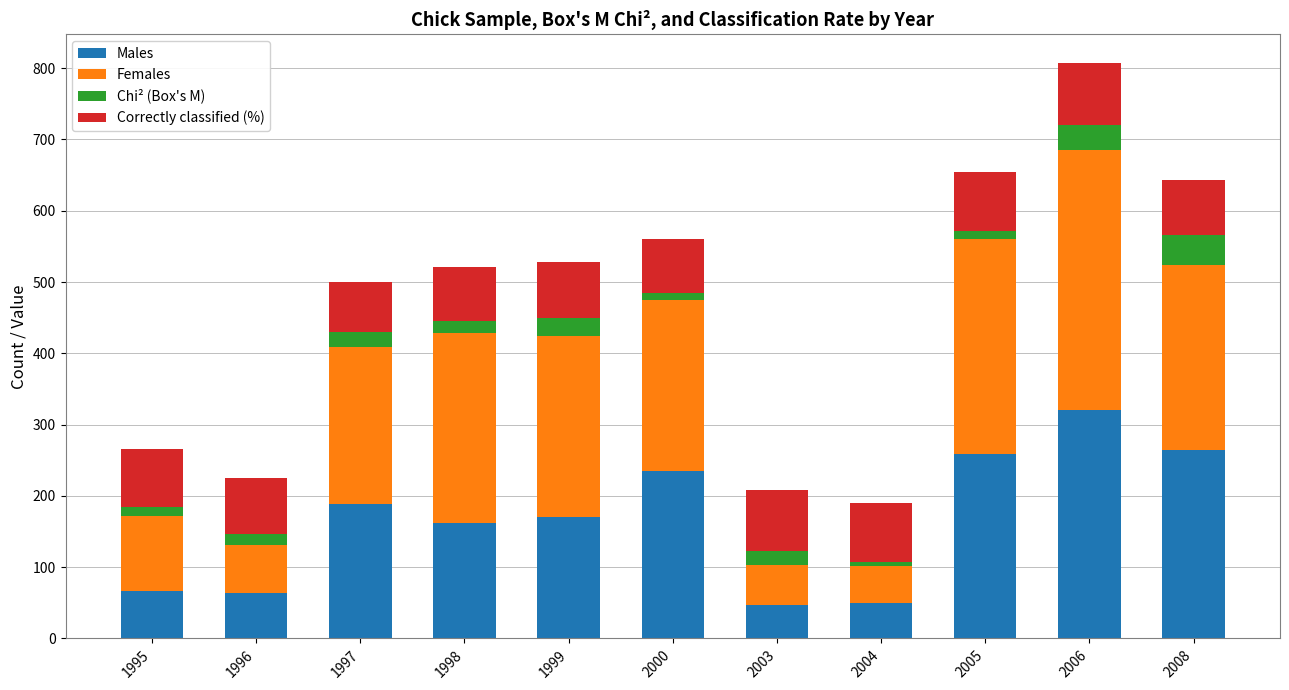

What is the sum of all Males values?

1828.0